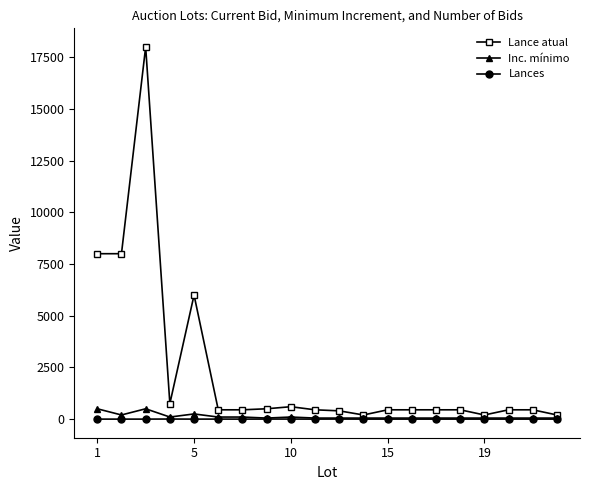

What is the maximum value shown in the chart?

18000